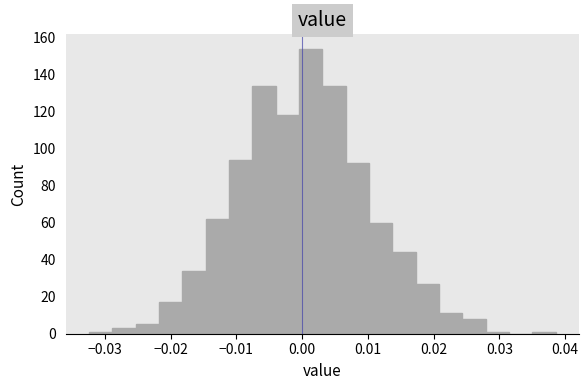

Around what value on the x-axis is the tallest bar? Give the approximate position of its centre, as read against the axis.

0.001